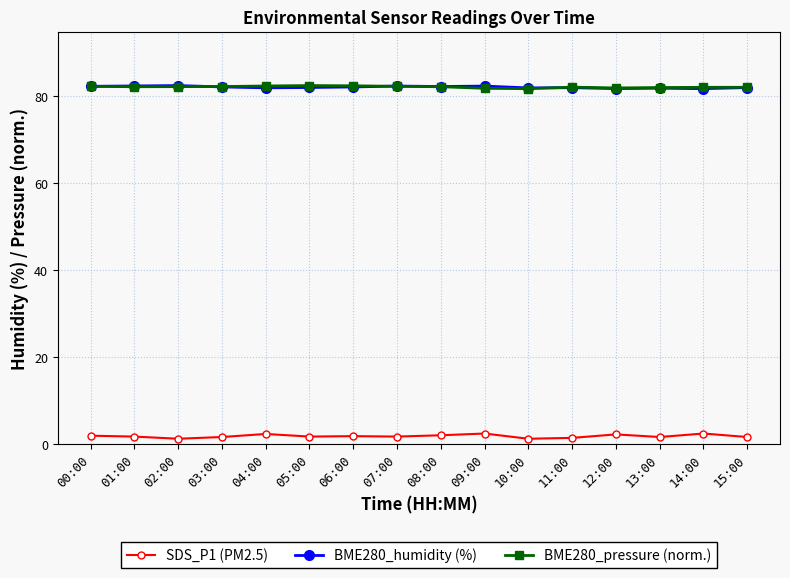

What is the average value of the BME280_pressure (norm.) series?

82.2